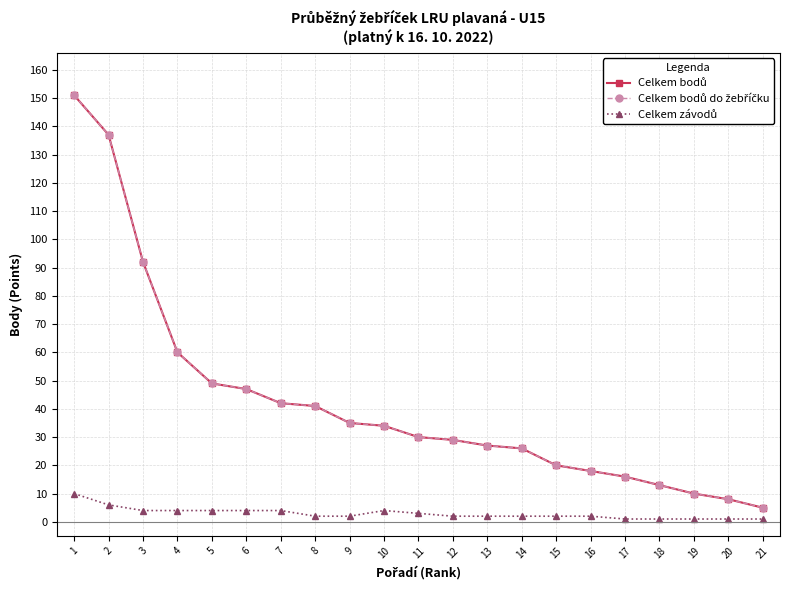

What is the approximate value of Celkem závodů at 17?

1